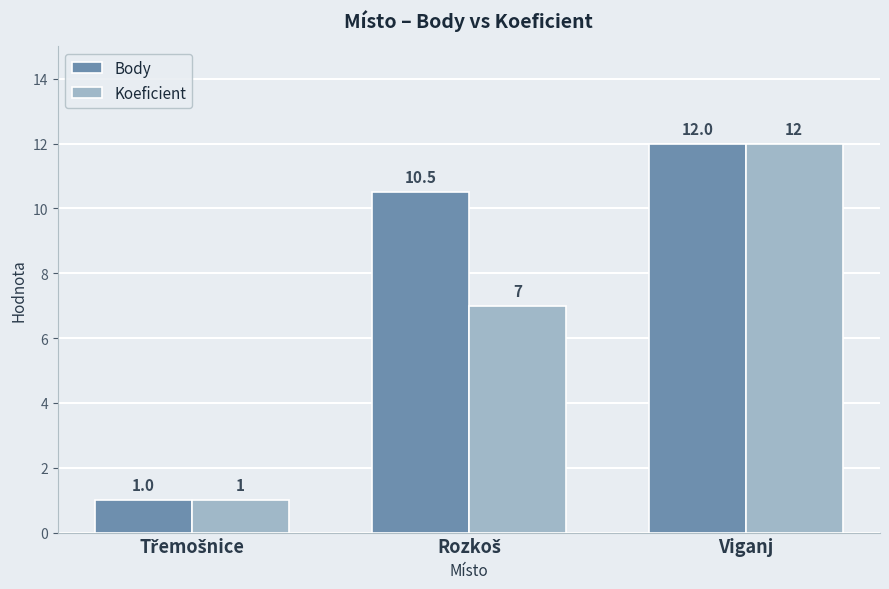

True or false: Body has a value of 12.0 at Viganj.

True